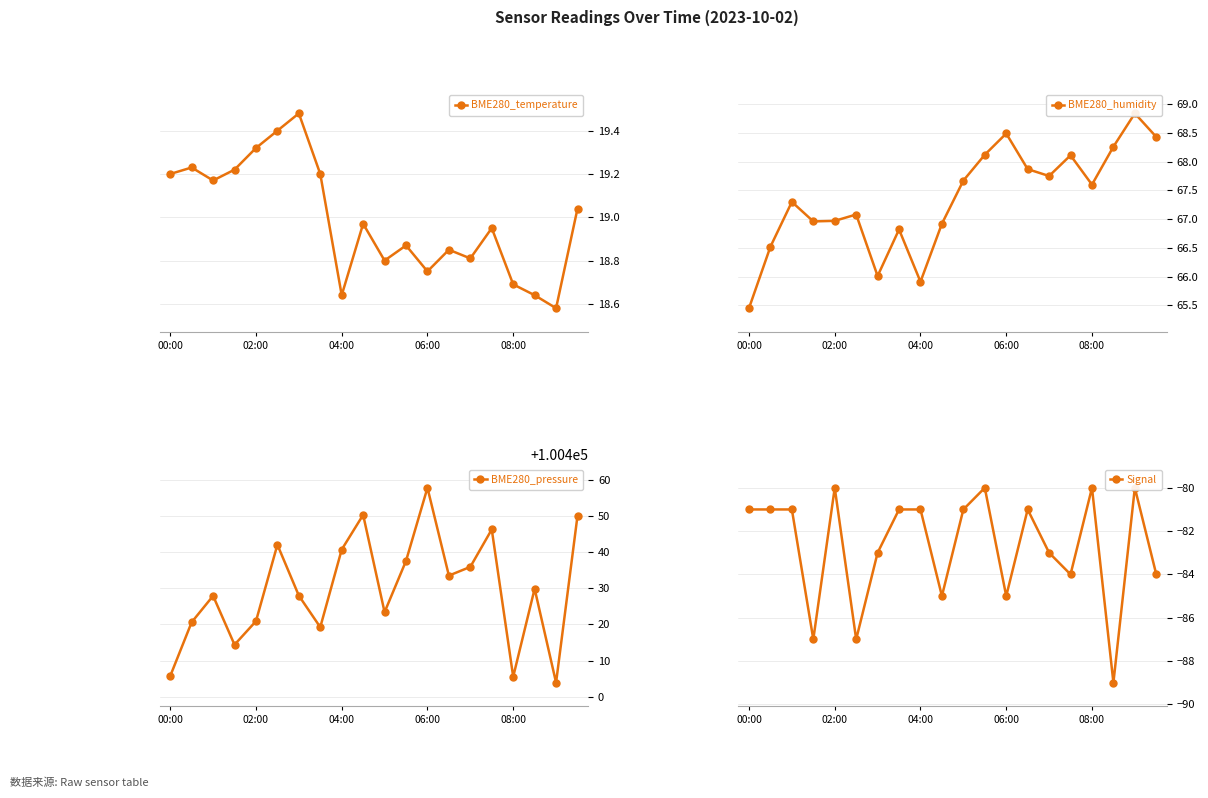

At 18, list the series in order from largest to smallest.

BME280_pressure, BME280_humidity, BME280_temperature, Signal